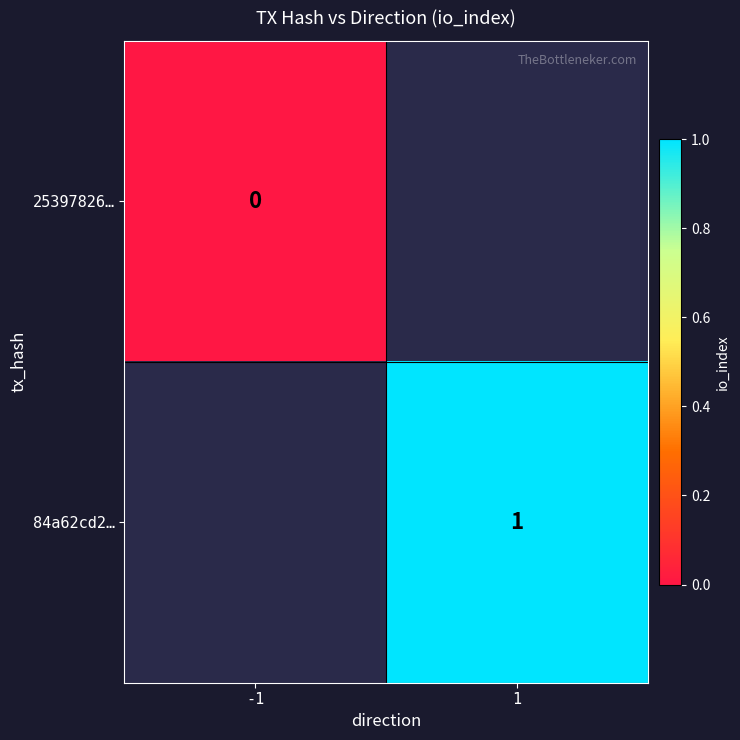

The value of 84a62cd2… at 1 is 2. True or false?

False